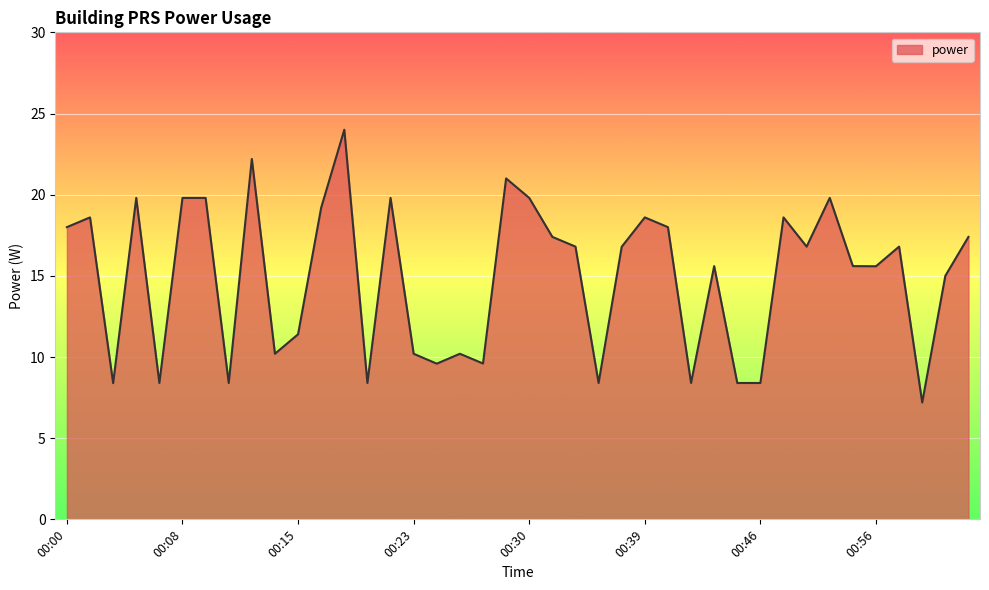

True or false: there are more than 1 points higher than both neighbors.

True